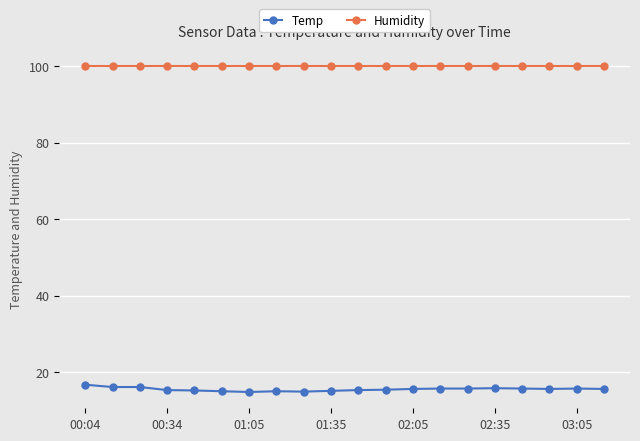

What is the average value of the Humidity series?

99.9